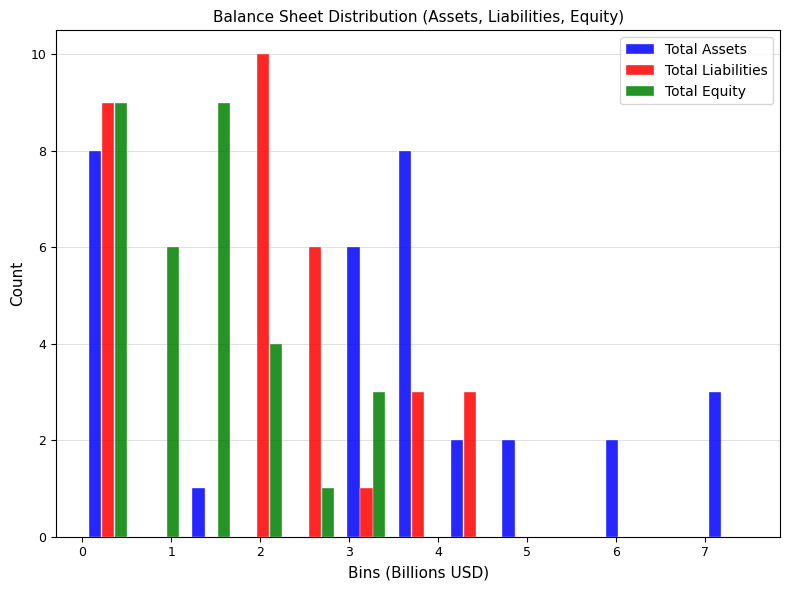

Reading left to right, list every range on the x-axis with the height of the bar of each series over it. Neither the bar edges nor the heights are printed on the chart, so give them approximately, as read against the axes.

0.0 to 0.6: Total Assets=8	Total Liabilities=9	Total Equity=9
0.6 to 1.2: Total Assets=0	Total Liabilities=0	Total Equity=6
1.2 to 1.7: Total Assets=1	Total Liabilities=0	Total Equity=9
1.7 to 2.3: Total Assets=0	Total Liabilities=10	Total Equity=4
2.3 to 2.9: Total Assets=0	Total Liabilities=6	Total Equity=1
2.9 to 3.5: Total Assets=6	Total Liabilities=1	Total Equity=3
3.5 to 4.1: Total Assets=8	Total Liabilities=3	Total Equity=0
4.1 to 4.6: Total Assets=2	Total Liabilities=3	Total Equity=0
4.6 to 5.2: Total Assets=2	Total Liabilities=0	Total Equity=0
5.2 to 5.8: Total Assets=0	Total Liabilities=0	Total Equity=0
5.8 to 6.4: Total Assets=2	Total Liabilities=0	Total Equity=0
6.4 to 7.0: Total Assets=0	Total Liabilities=0	Total Equity=0
7.0 to 7.5: Total Assets=3	Total Liabilities=0	Total Equity=0